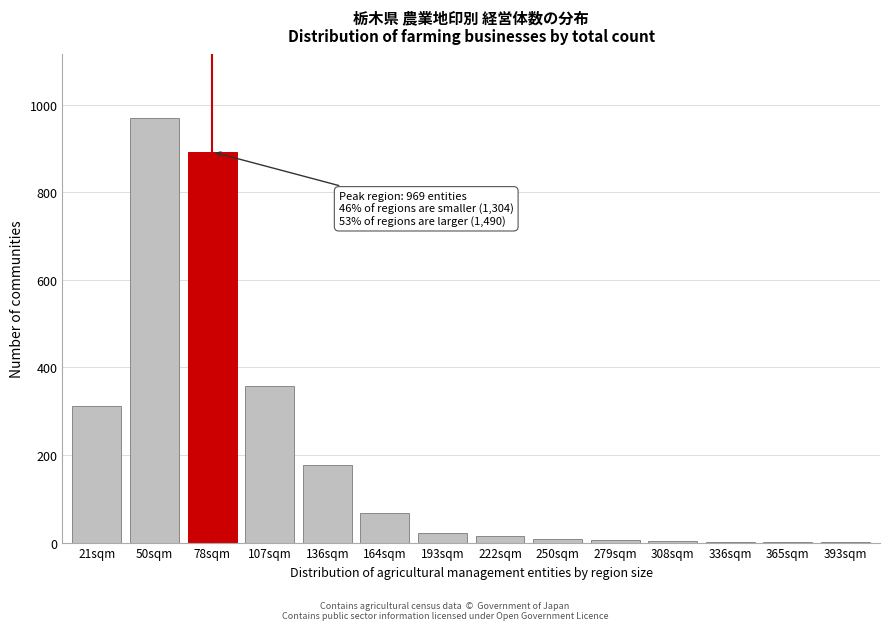

Is it true that the value at 21sqm is 312?

True